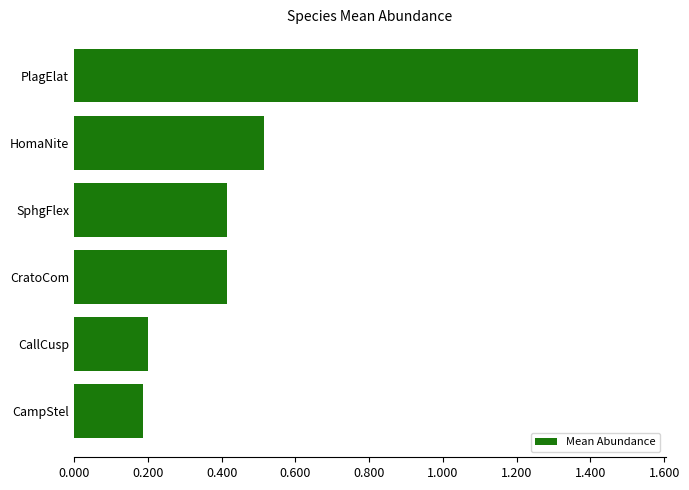

True or false: the data shows 0.1 at CampStel.

False